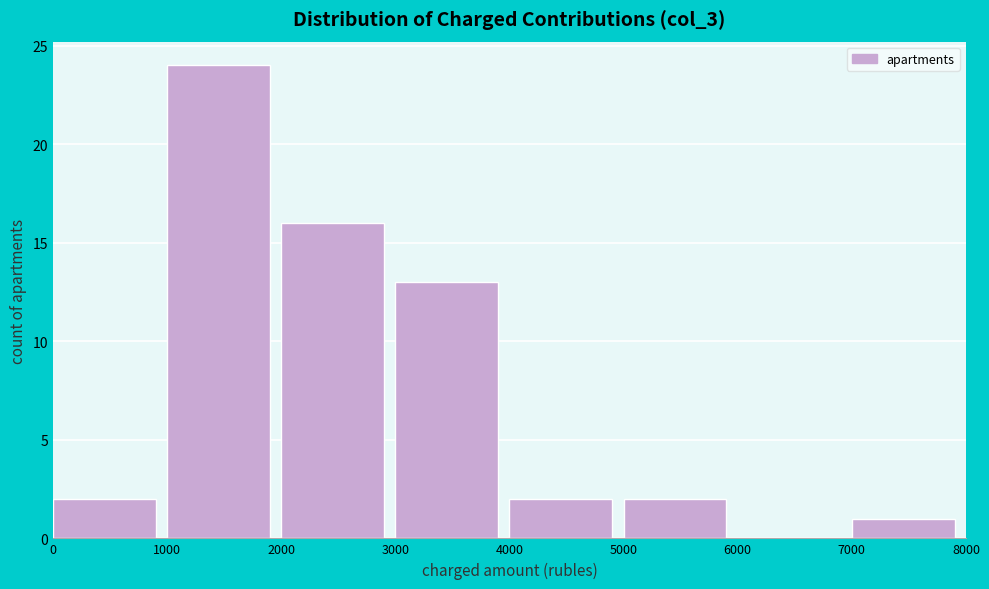

Reading left to right, transcribe this chart: for each bar, give the range it covers on the x-axis and its height. The values are not printed on the chart, so give them approximately, as read against the axis.

0 to 1000: 2
1000 to 2000: 24
2000 to 3000: 16
3000 to 4000: 13
4000 to 5000: 2
5000 to 6000: 2
6000 to 7000: 0
7000 to 8000: 1